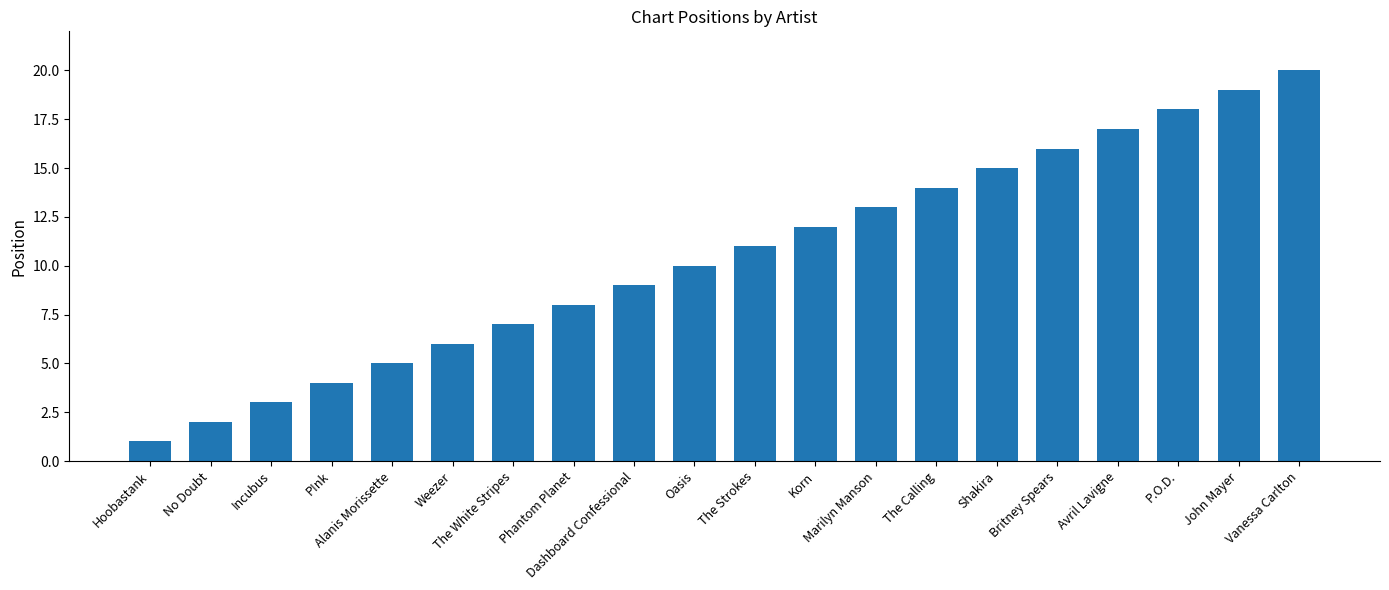

Which has a higher value, Alanis Morissette or Hoobastank?

Alanis Morissette